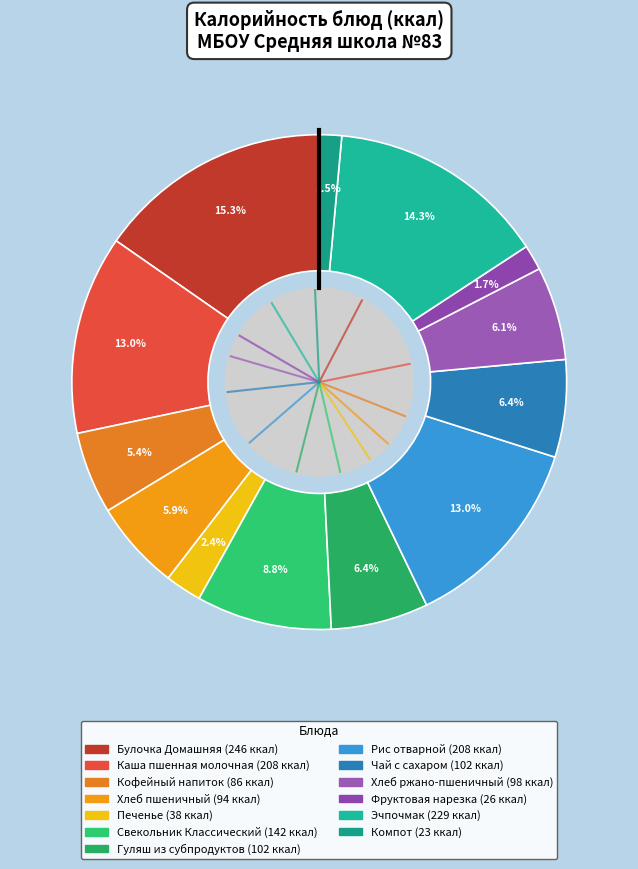

Between Эчпочмак and Хлеб ржано-пшеничный, which is larger?

Эчпочмак